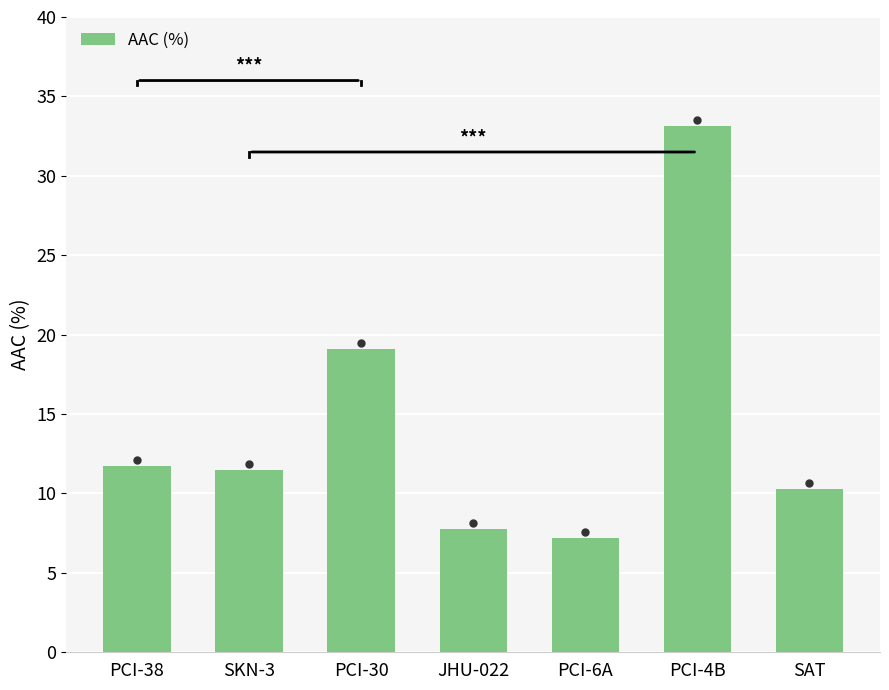

What position from the left is PCI-30?

3